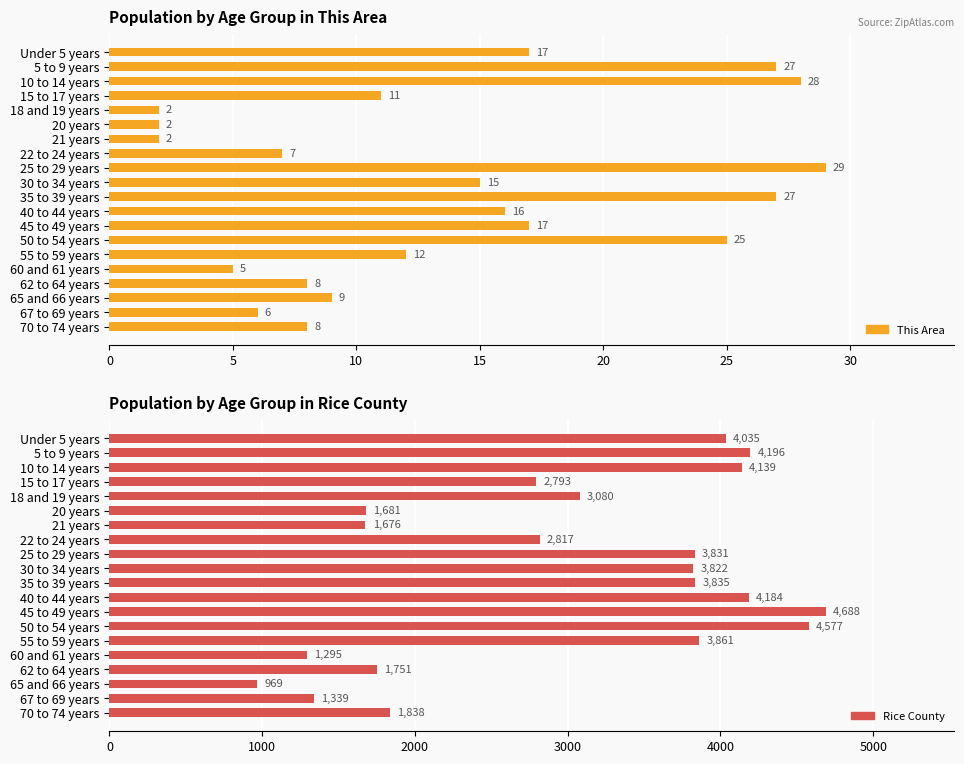

What is the difference between the second highest and minimum values in the This Area series?

26